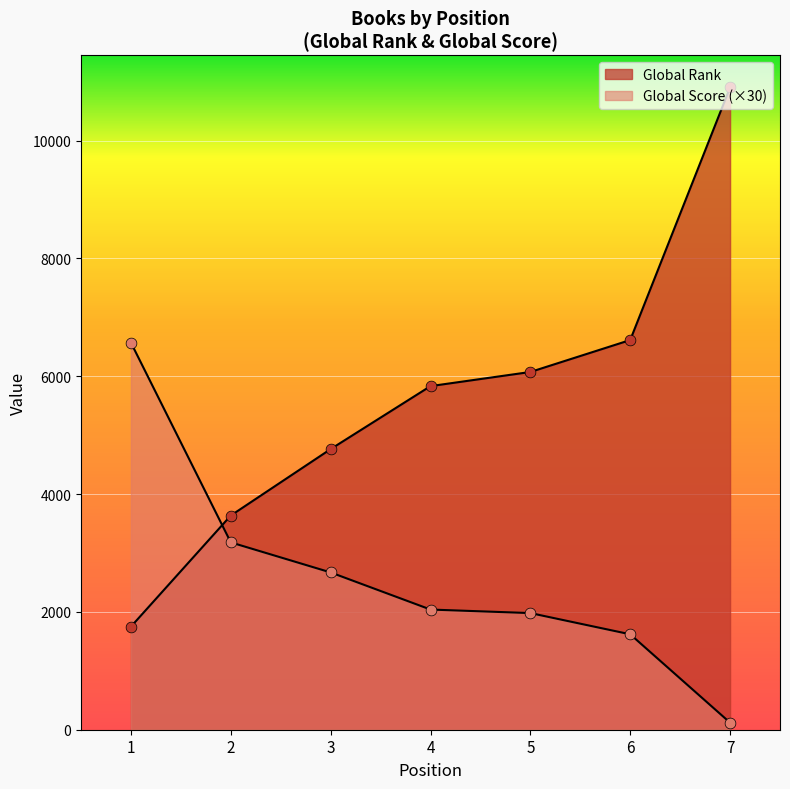

Which series contains the lowest Y value?

Global Score